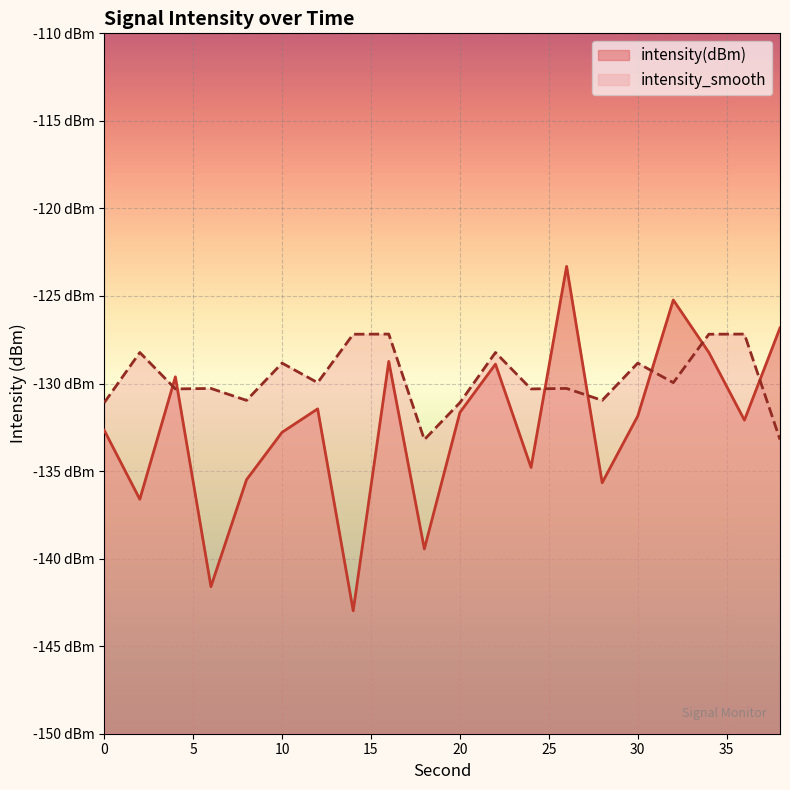

What is the difference between the intensity_smooth values at 24 and 36?

3.1